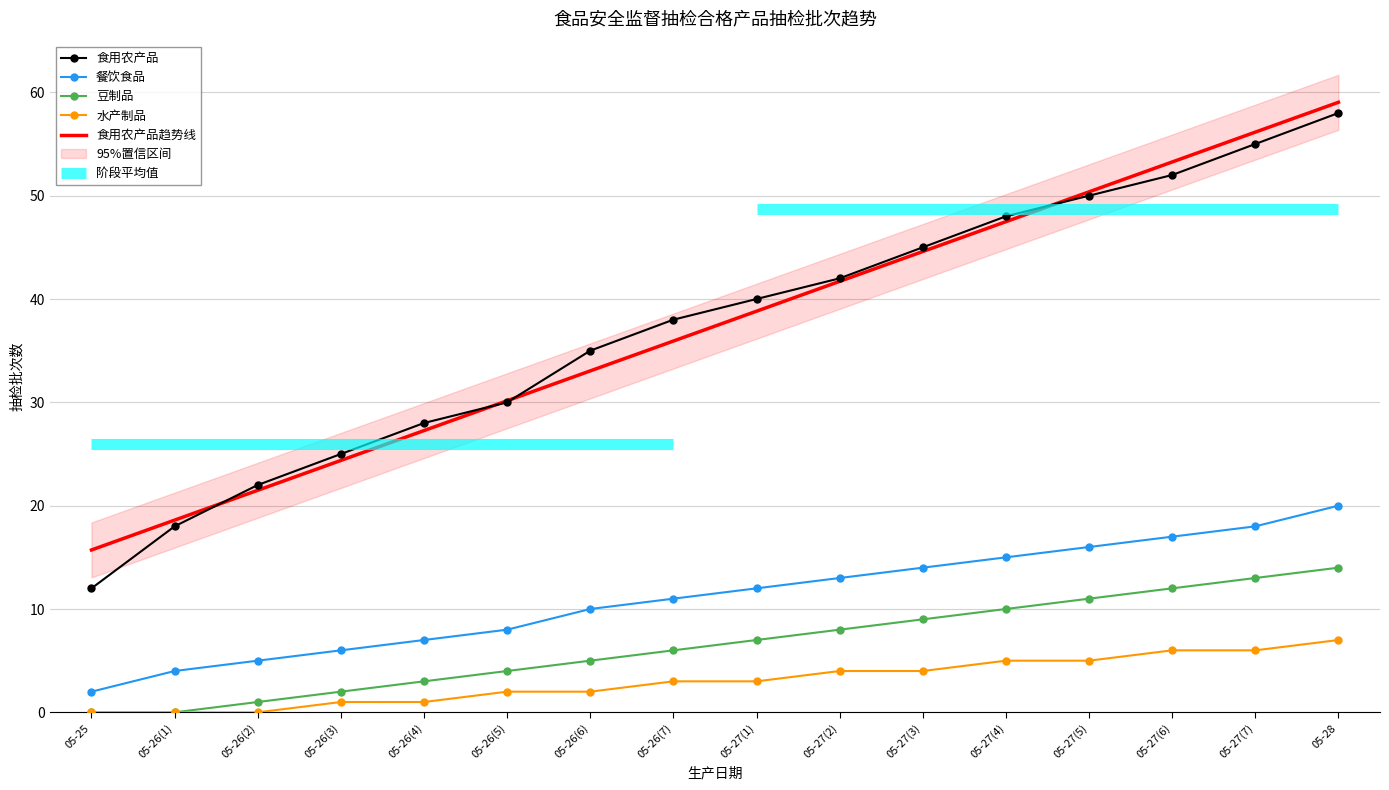

Is this an area chart (filled region under the line)?

No